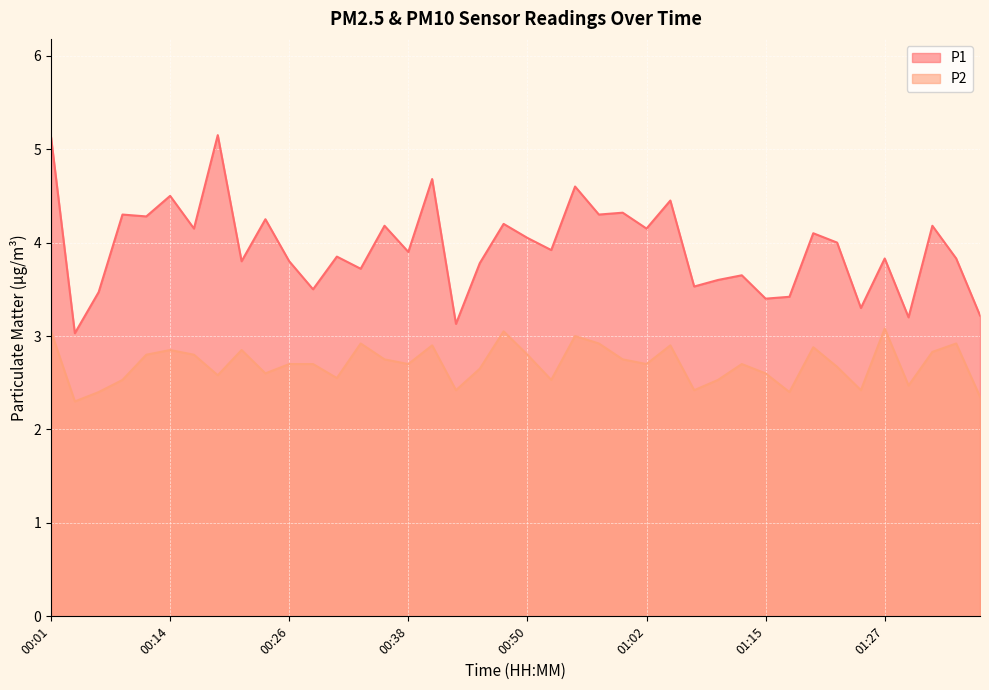

How many series are shown in this chart?

2